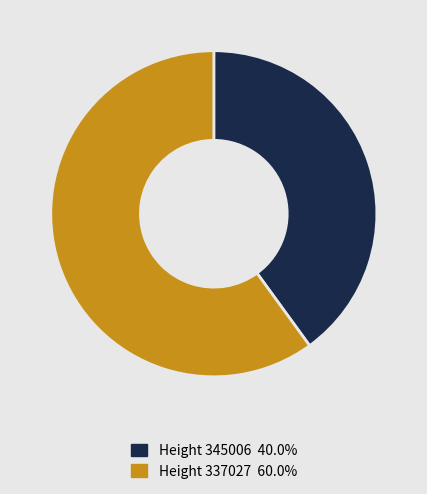

Does any single category account for the majority?

Yes